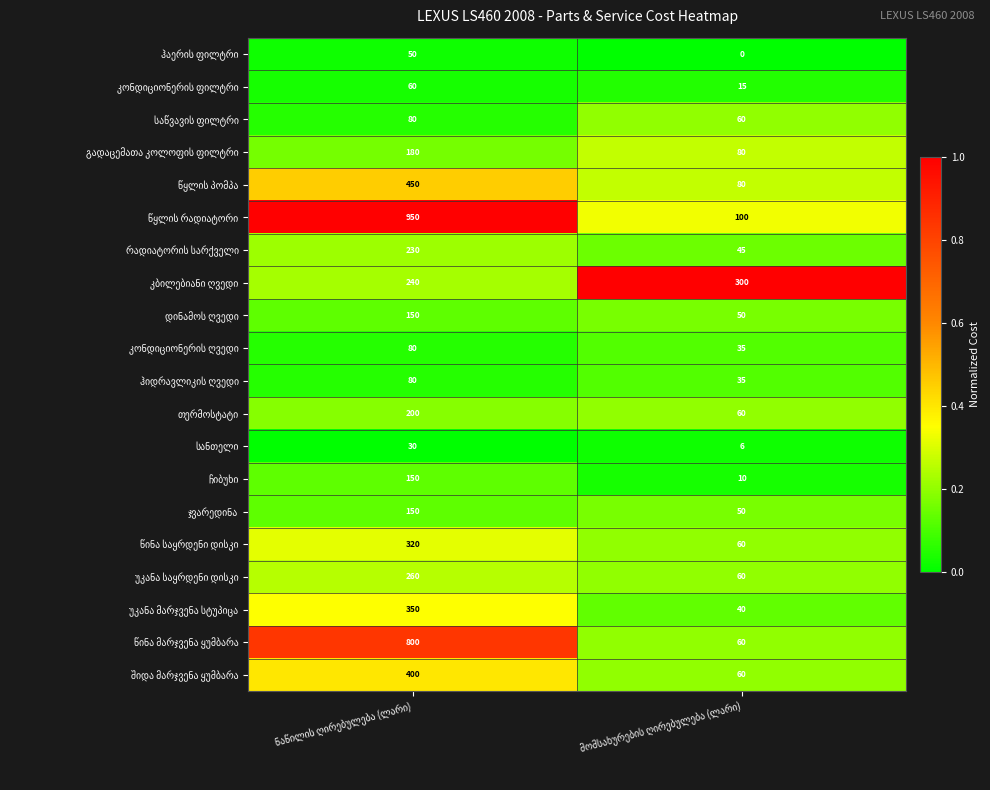

What is the greatest value displayed?

950